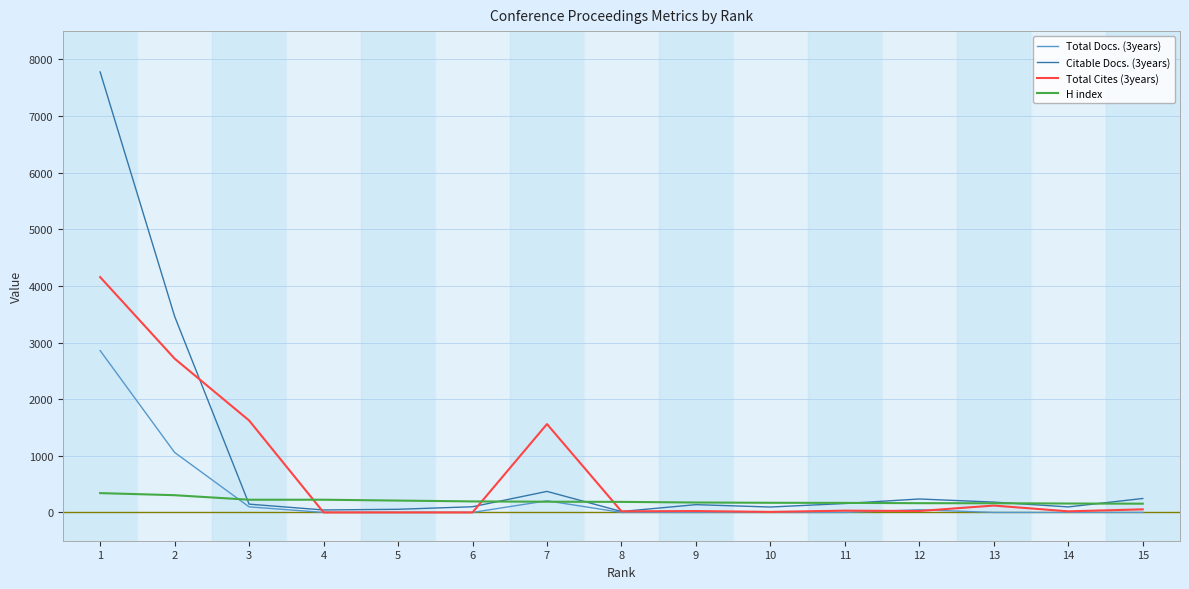

What is the maximum value shown in the chart?

7779